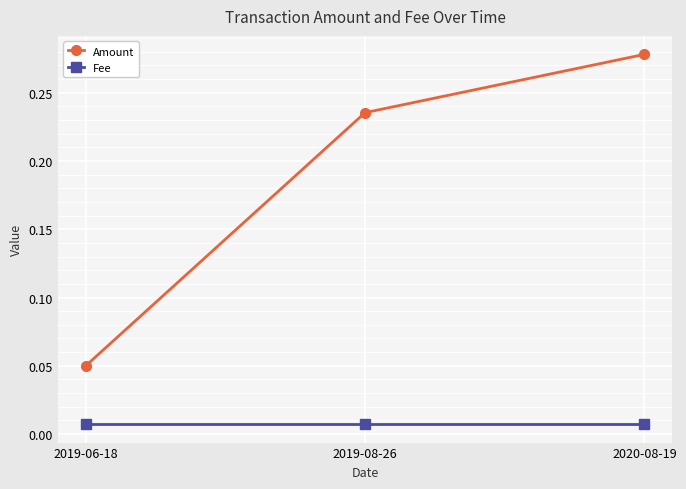

Does the chart display data point markers on the line(s)?

Yes